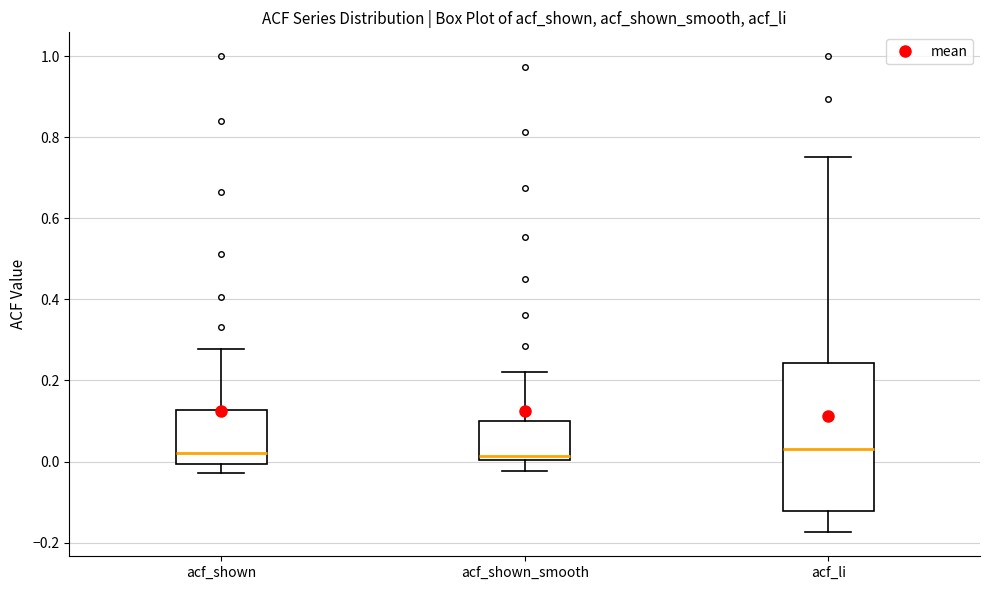

Reading left to right, read every box against the y-axis: the position of its median line, the range the box covers, and the ends of its whiskers. The values are not printed on the chart, so give them approximately, as read against the axis.

acf_shown: median 0.02, box 0.00 to 0.12, whiskers -0.02 to 0.28
acf_shown_smooth: median 0.02, box 0.00 to 0.10, whiskers -0.02 to 0.22
acf_li: median 0.04, box -0.12 to 0.24, whiskers -0.18 to 0.76